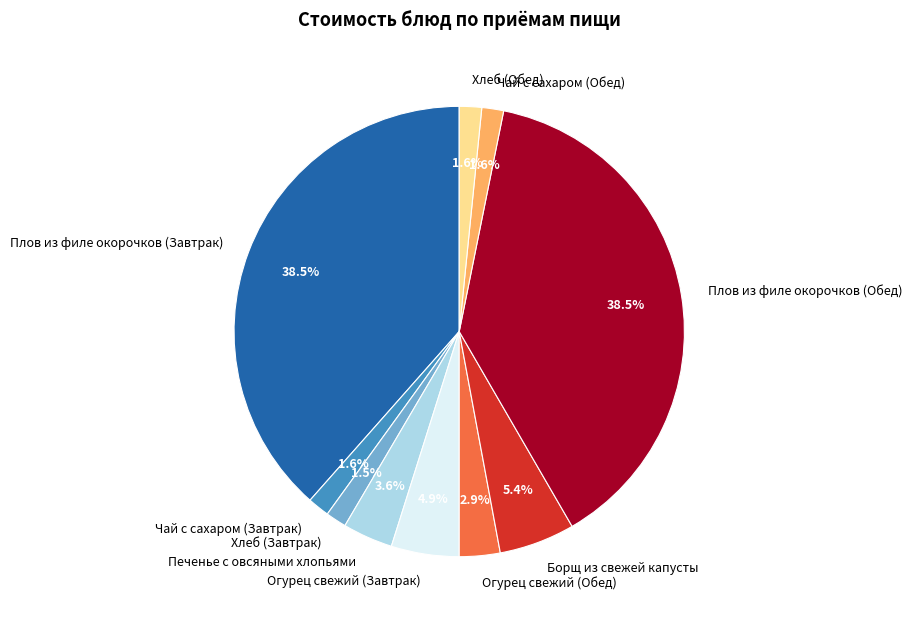

What percentage is NOT represented by Чай с сахаром (Обед)?

98.4%